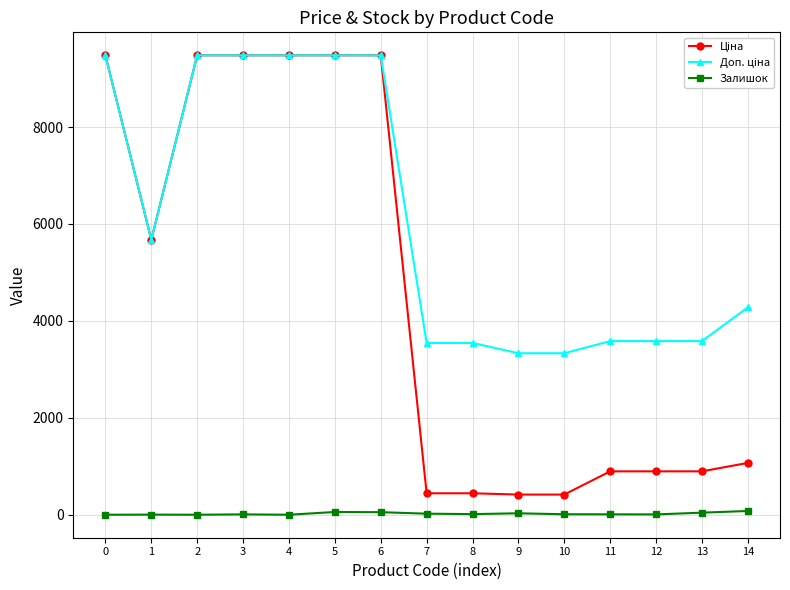

What is the total value across all series at 2?

18960.1